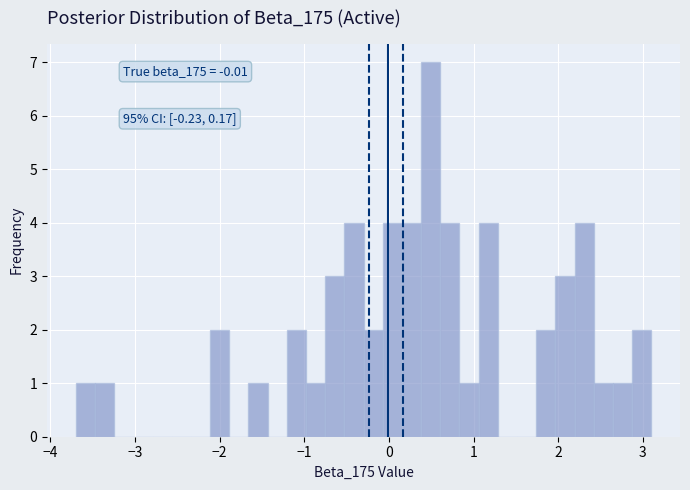

Read against the x-axis, roughly where is the centre of the tallest bar?

0.5